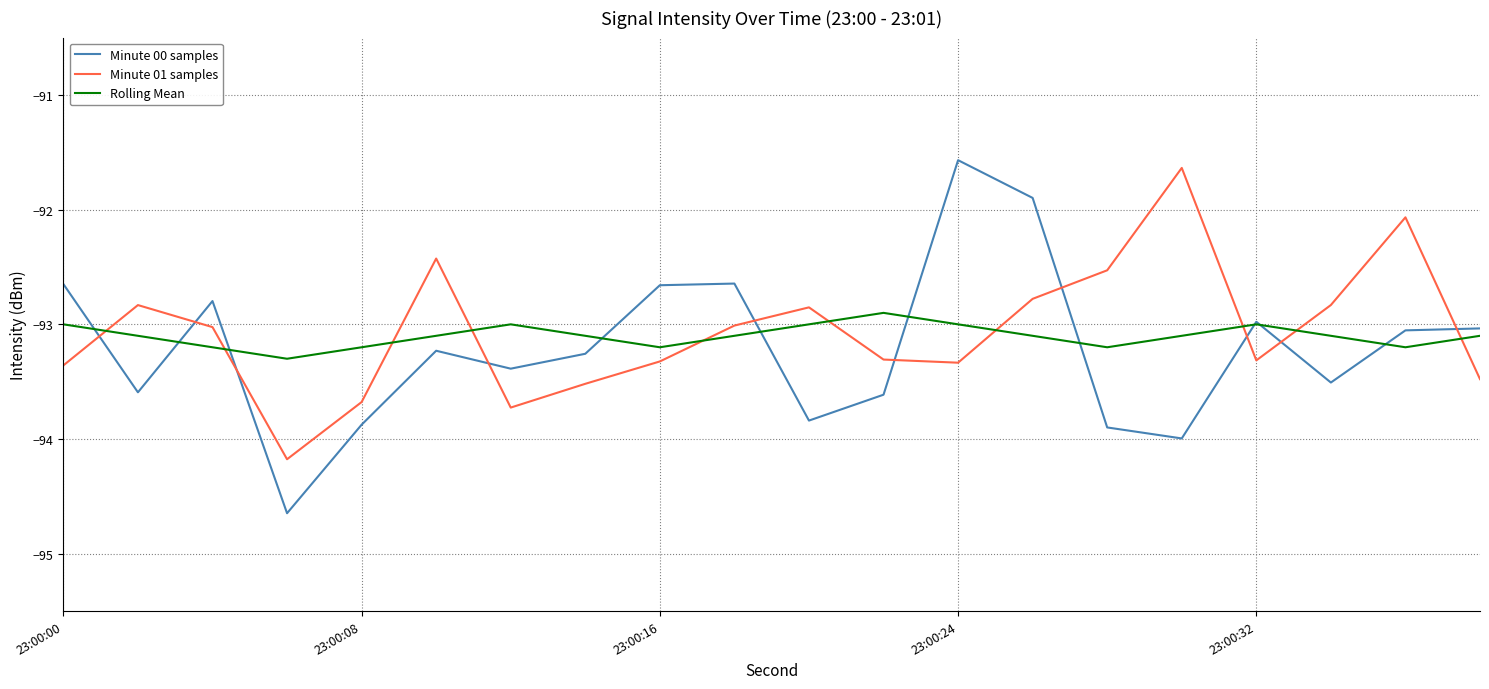

What is the maximum value shown in the chart?

-91.6